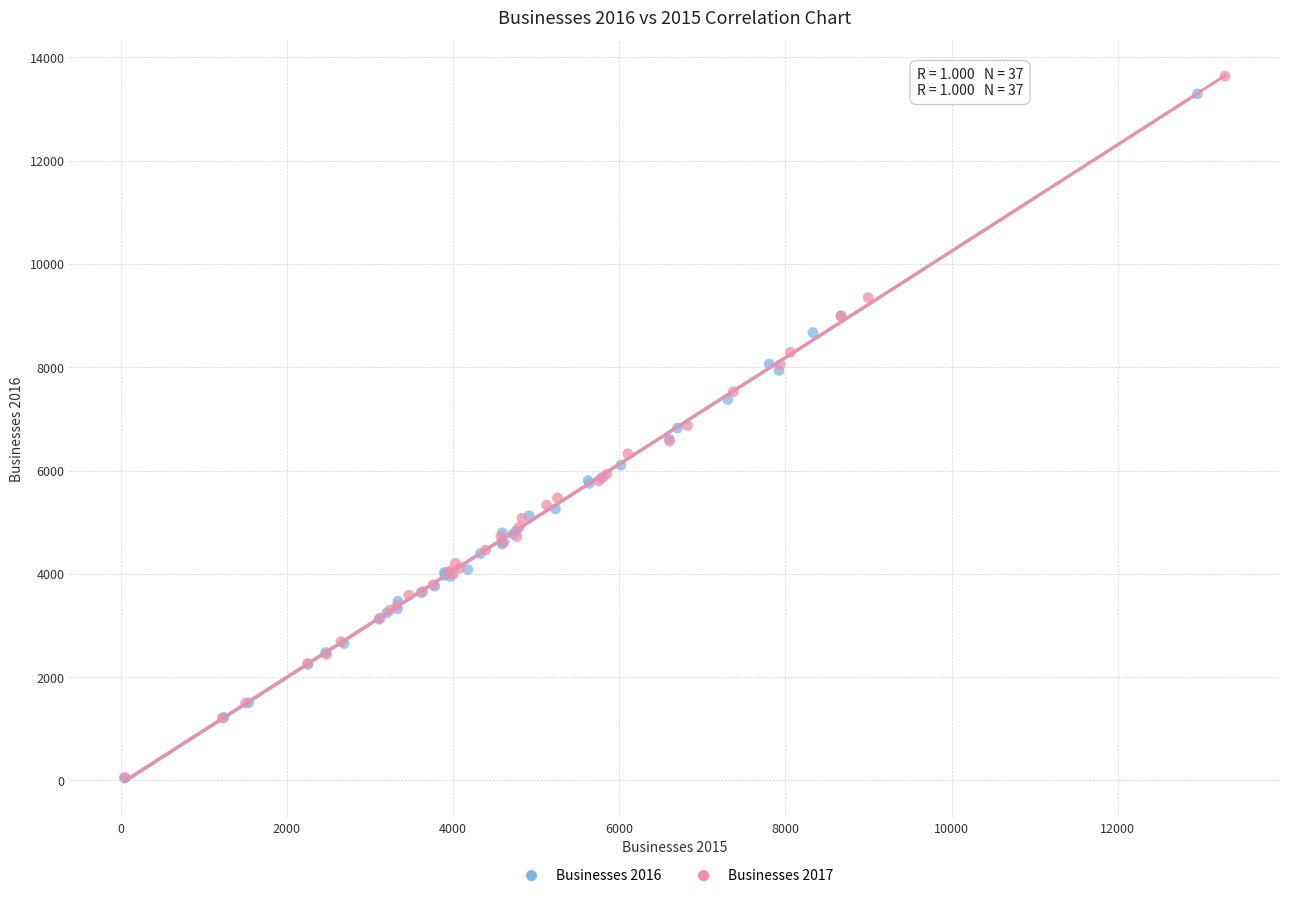

Which series has the widest spread of Y values?

Businesses 2017